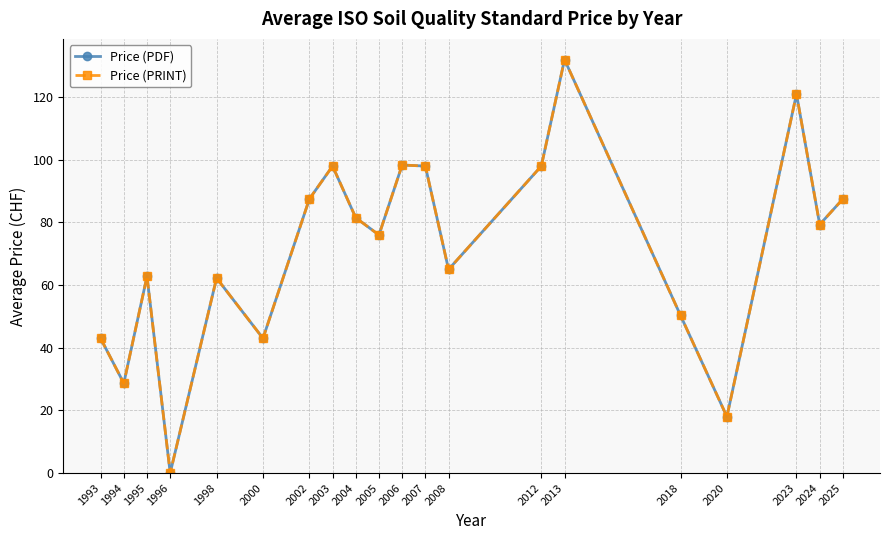

Is this an area chart (filled region under the line)?

No